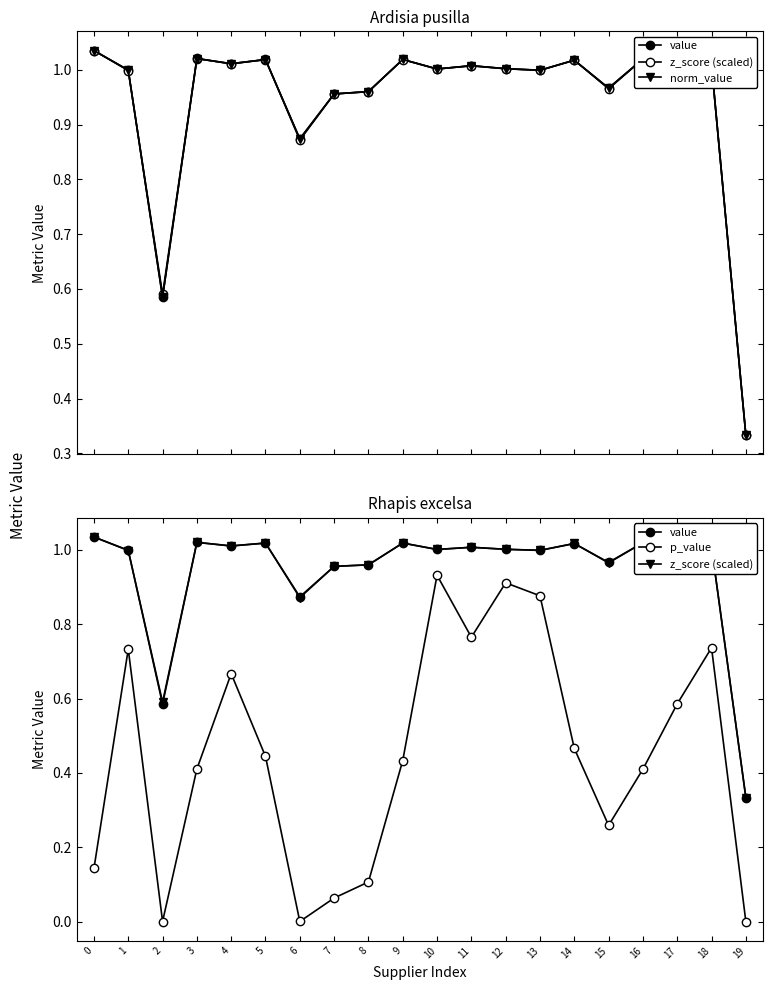

True or false: p_value has a value of 0.9 at 17.

False